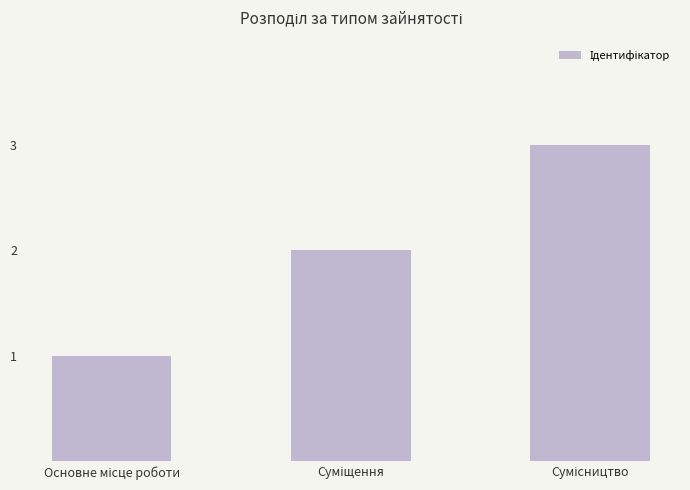

What is the greatest value displayed?

3